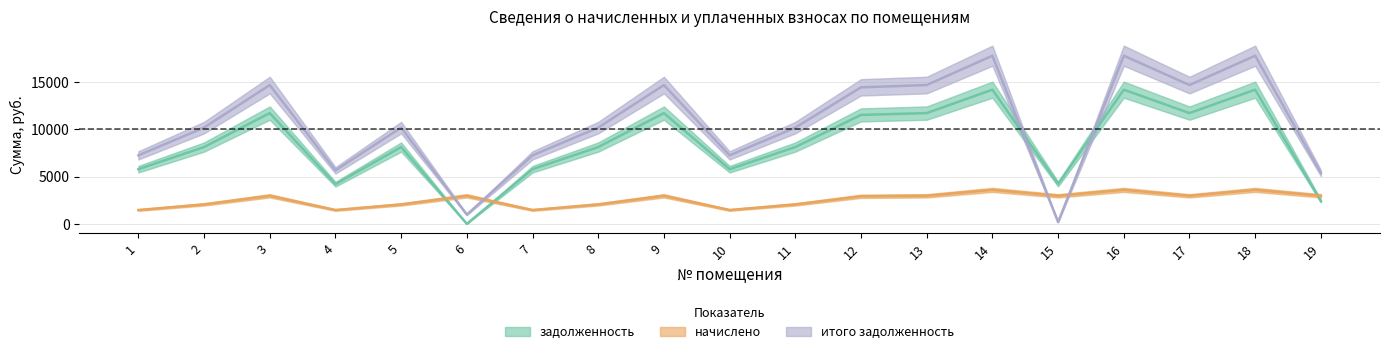

List the series in order of their peak value, highest first.

итого задолженность, задолженность, начислено